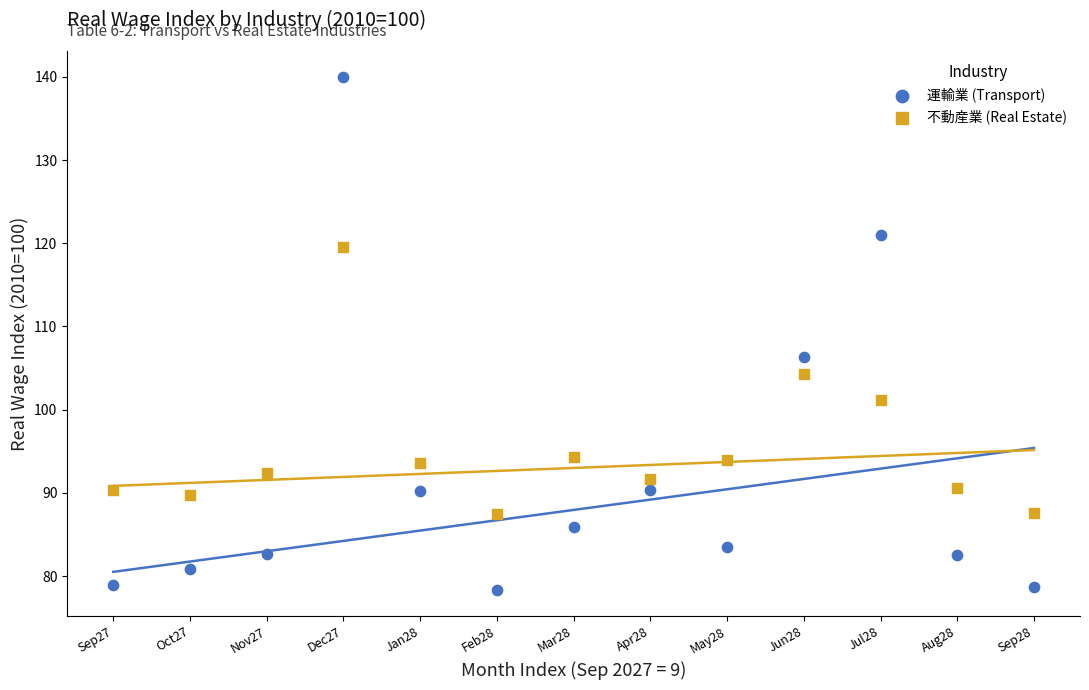

In the 運輸業 (Transport) series, what Y value is closest to 109?

106.3